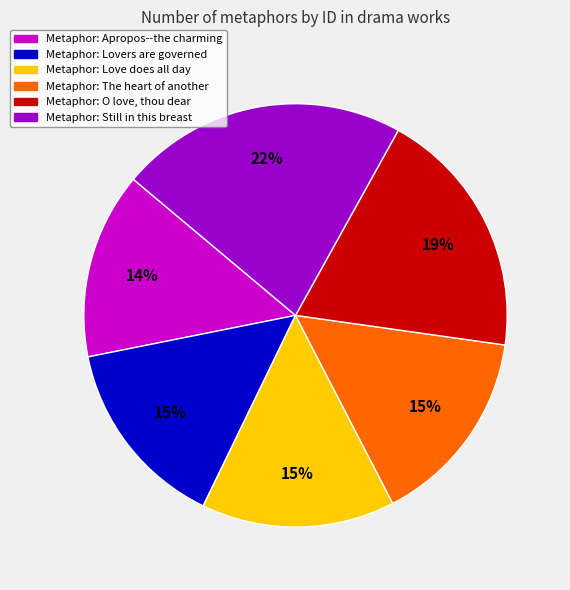

Is there a majority slice in this chart?

No